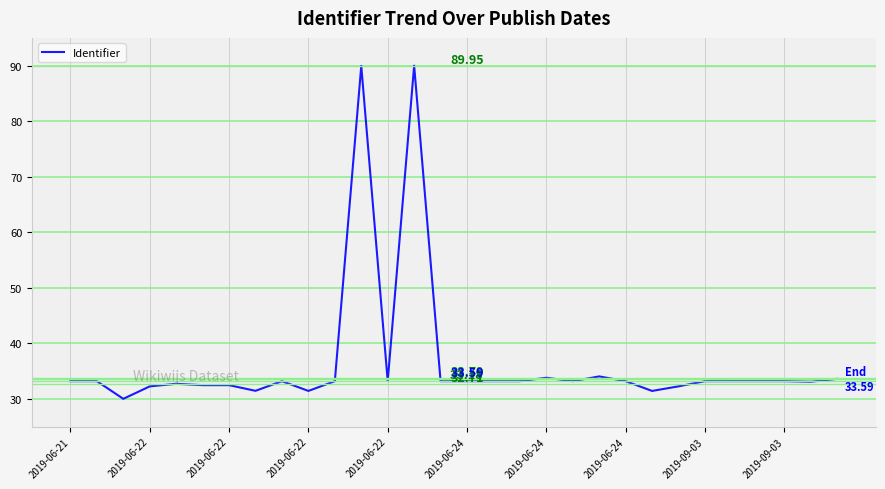

What is the difference between the maximum and minimum values?

60.0